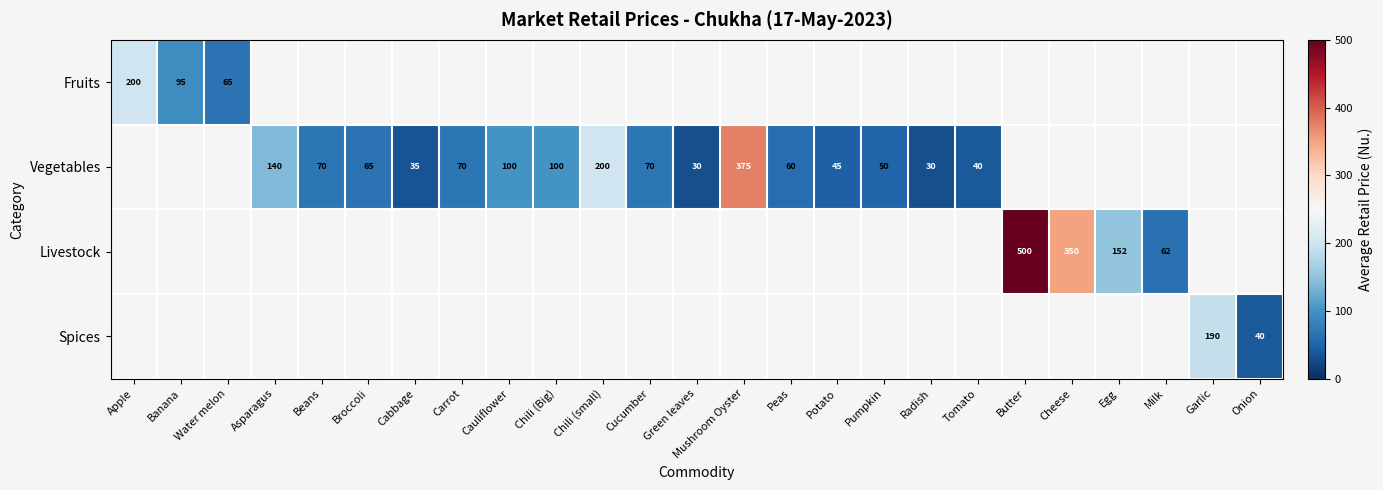

At how many categories does at least one series exceed 320?

3